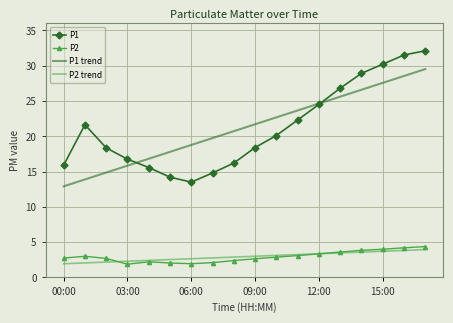

What are all the series names shown in the legend?

P1, P2, P1 trend, P2 trend